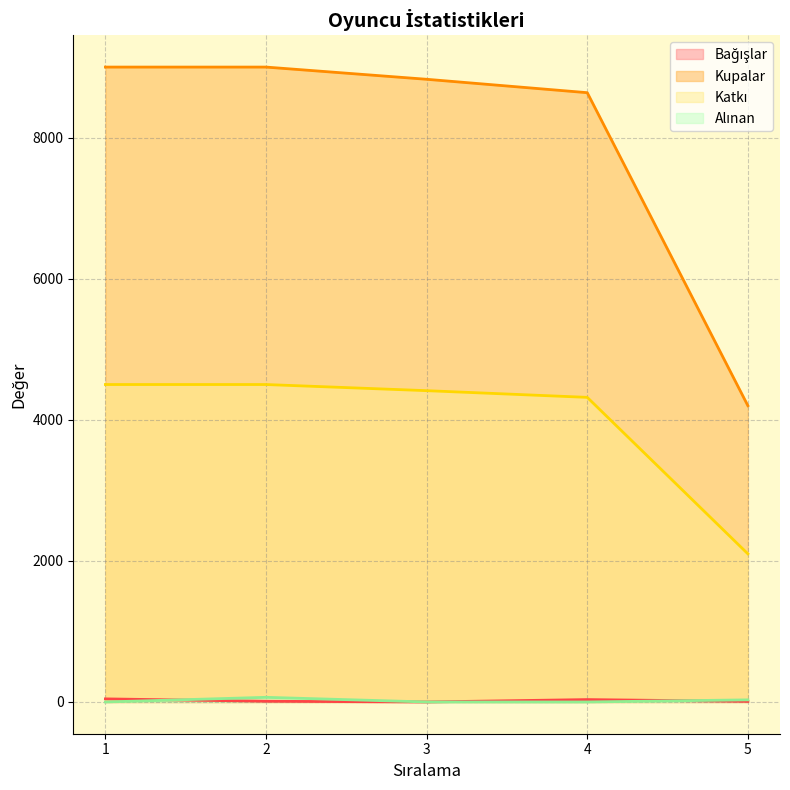

The value of Bağışlar at 1 is 44. True or false?

True